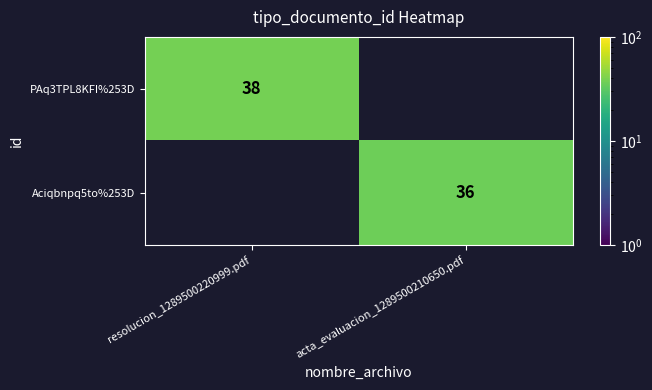

The Aciqbnpq5to%253D series shows 36 at acta_evaluacion_1289500210650.pdf. True or false?

True